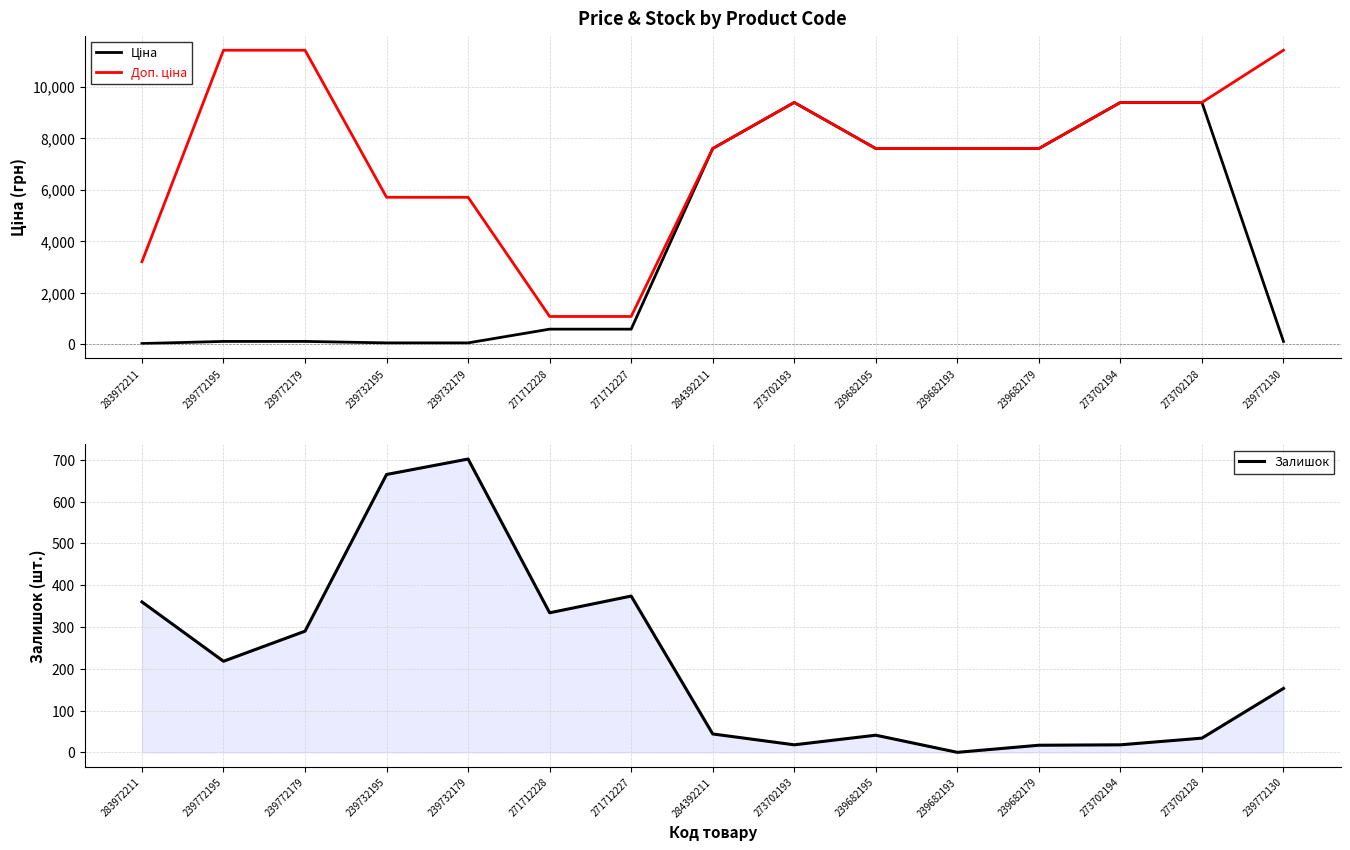

List the series in order of their overall mean, highest first.

Доп. ціна, Ціна, Залишок